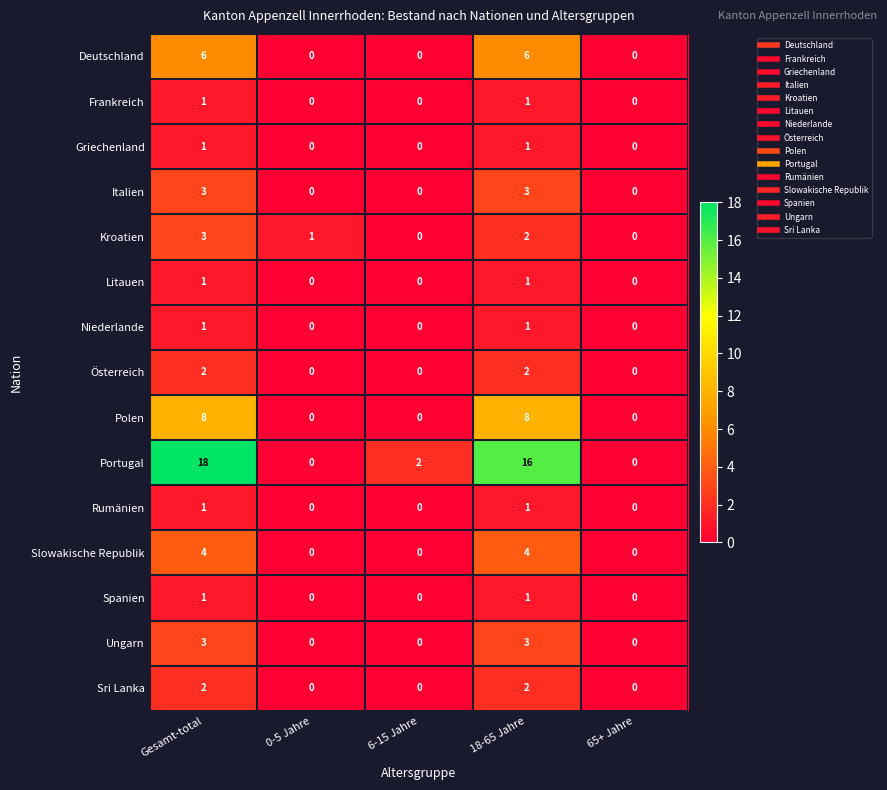

What is the difference between the second highest and minimum values in the Italien series?

3